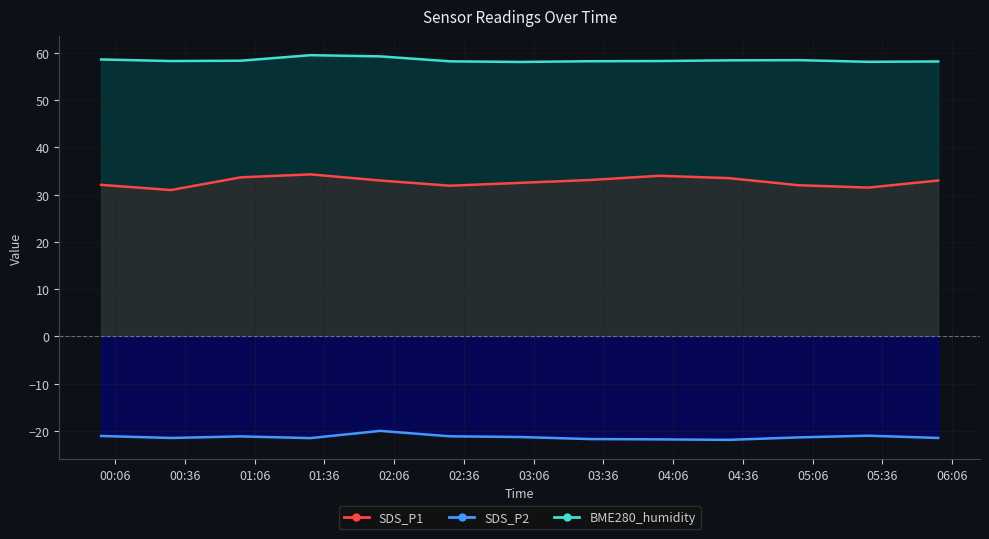

What is the label of the 10th point from the left?

04:36